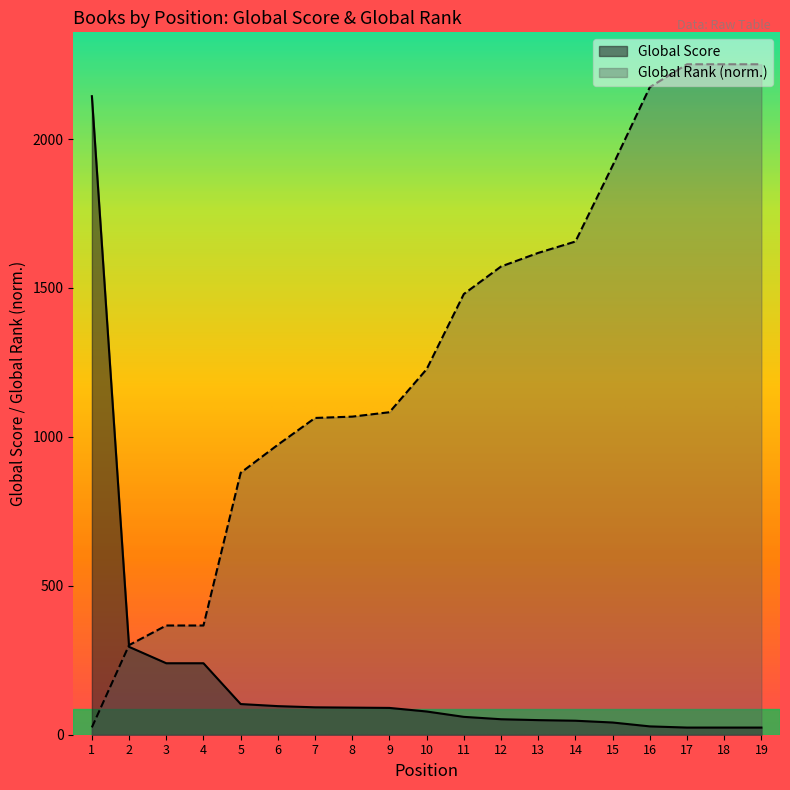

Count the number of data series in this chart.

2